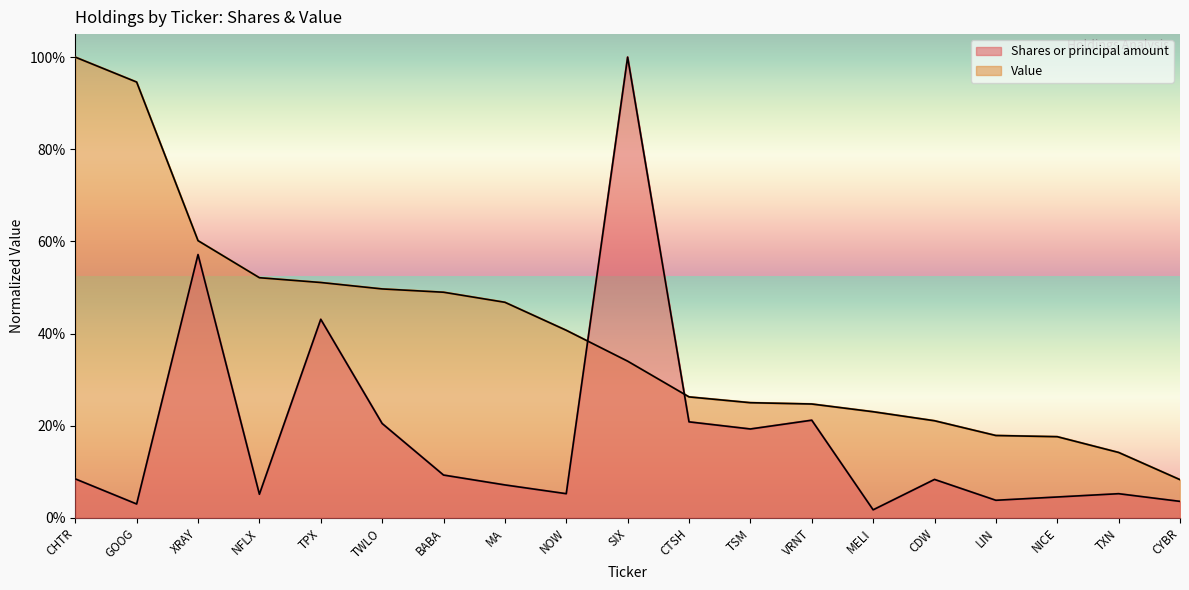

Which category has the lowest value in the Value series?

CYBR